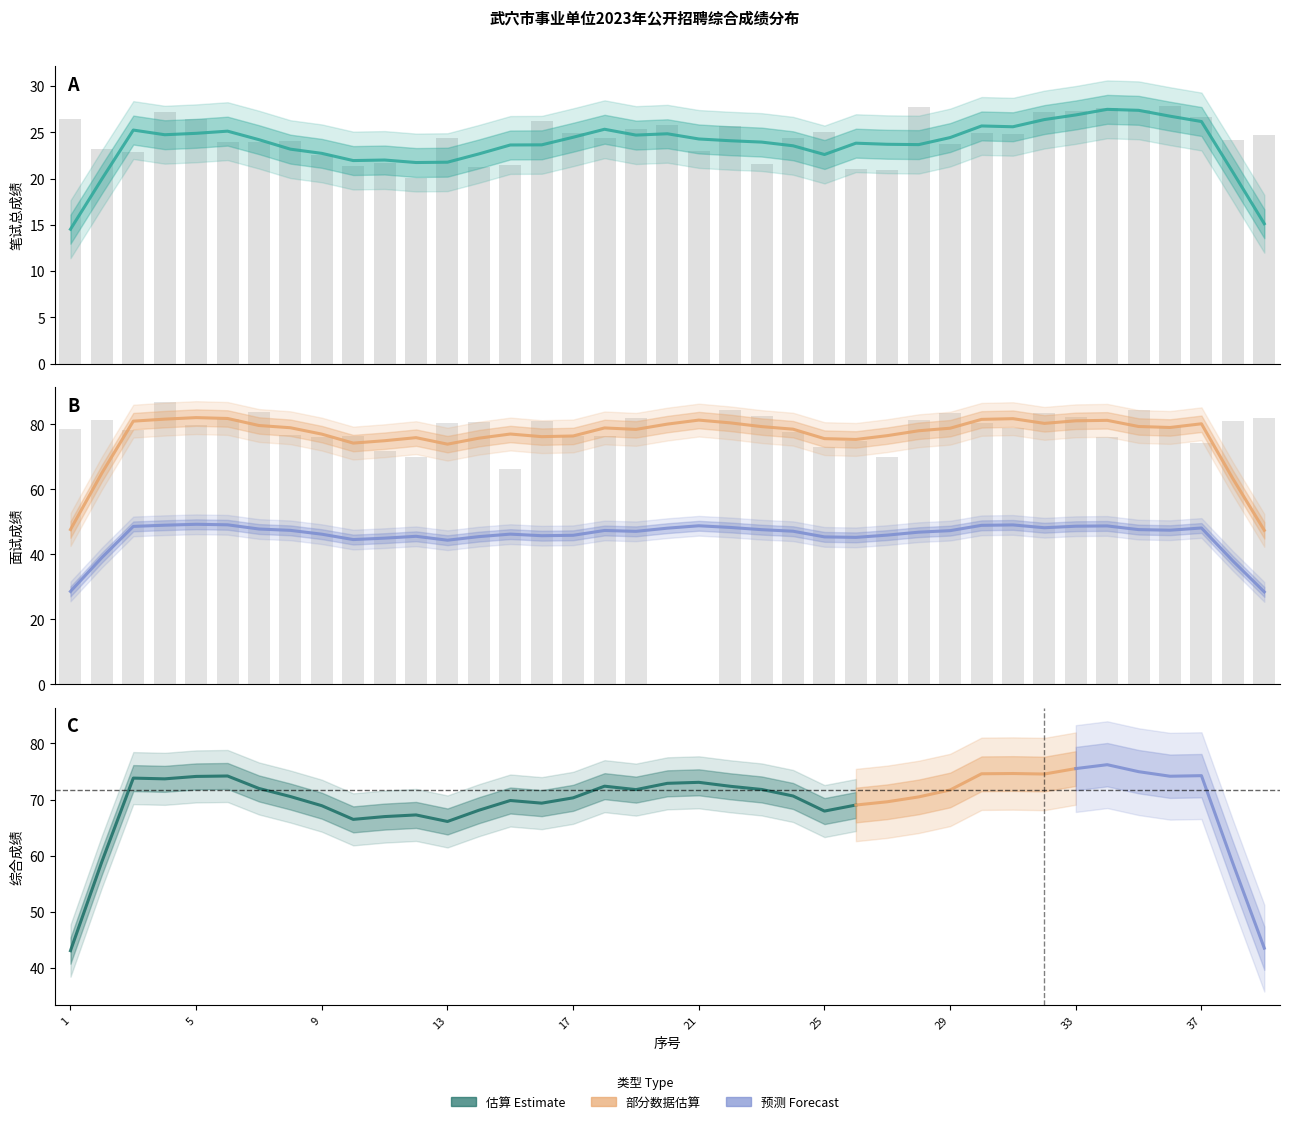

Which series changed the most between 16 and 25?

面试成绩